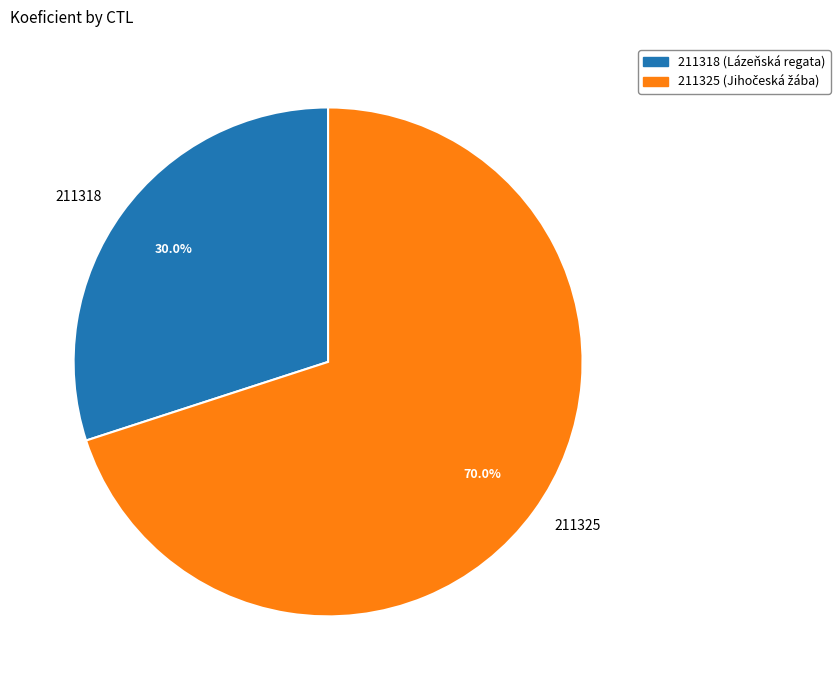

Count the number of slices in the pie.

2